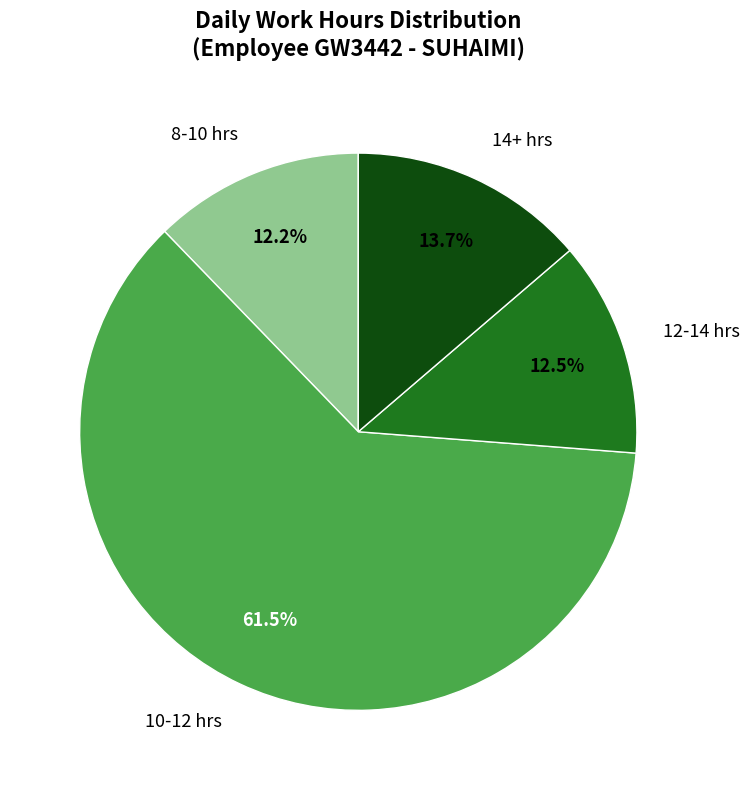

Combined, do 10-12 hrs and 8-10 hrs account for over 50%?

Yes